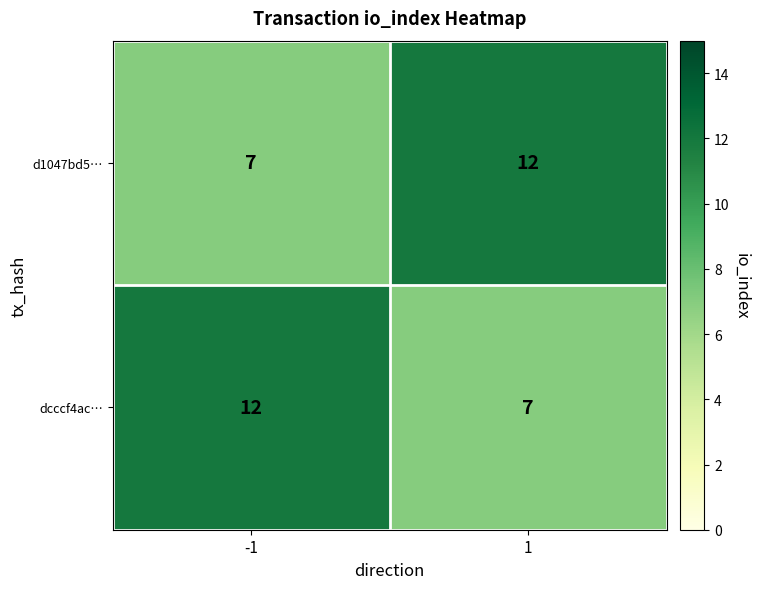

Reading left to right, extract all data points from this chart.

d1047bd5…: 7	12
dcccf4ac…: 12	7